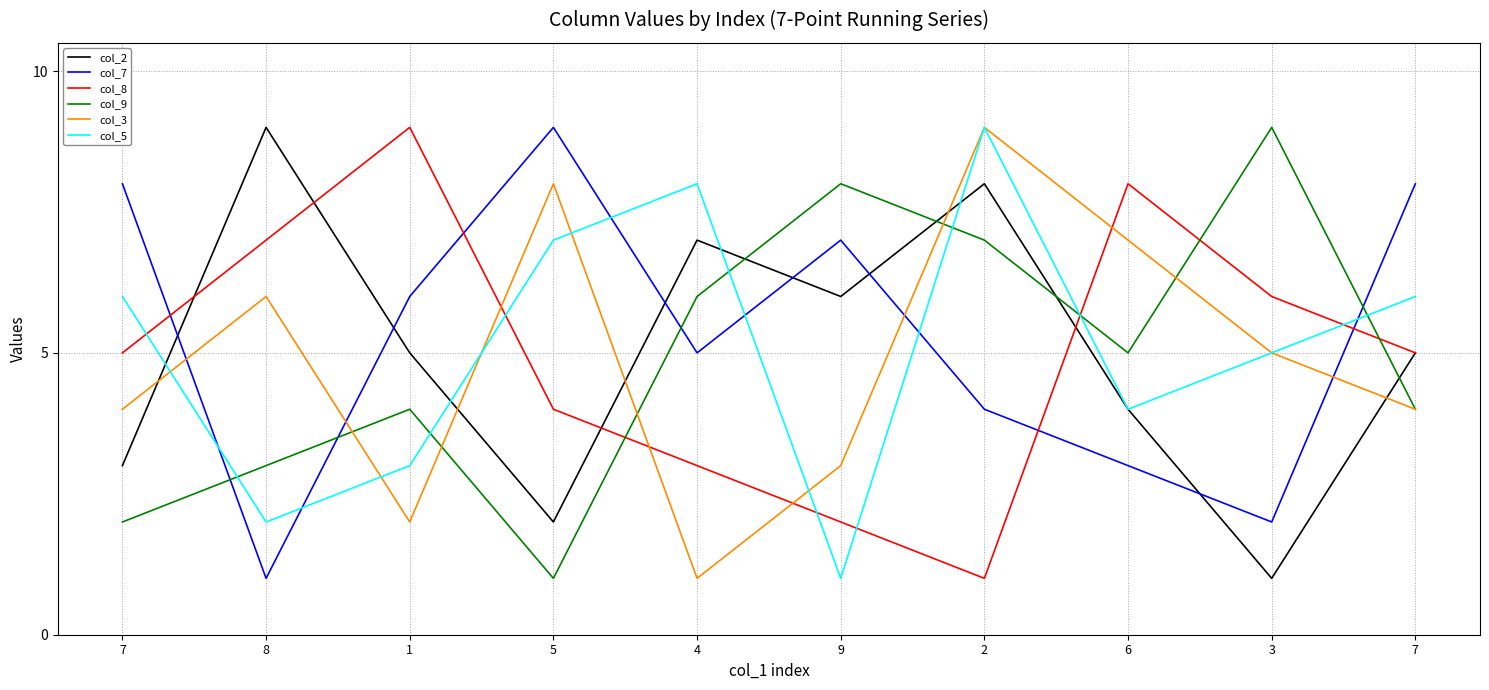

How many values in the col_8 series exceed 5?

4